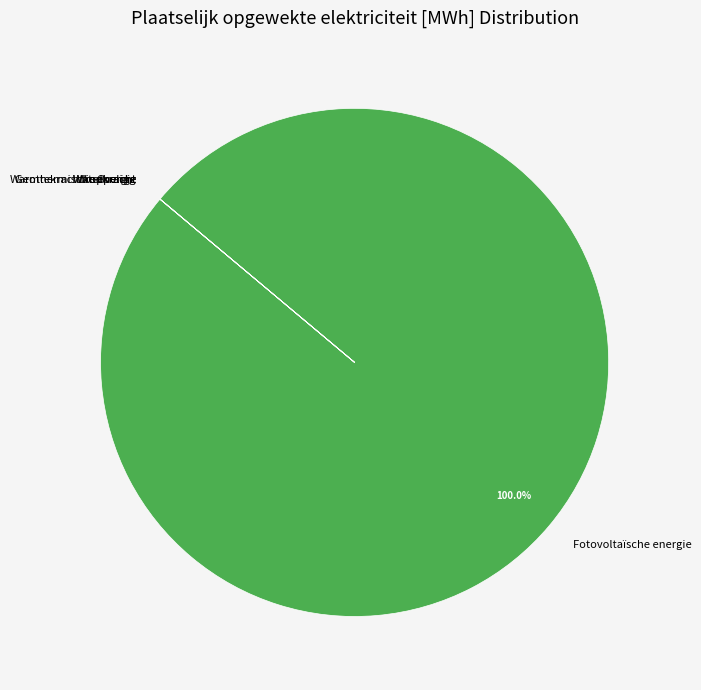

To the nearest percent, what percentage of the pie is Fotovoltaïsche energie?

100%